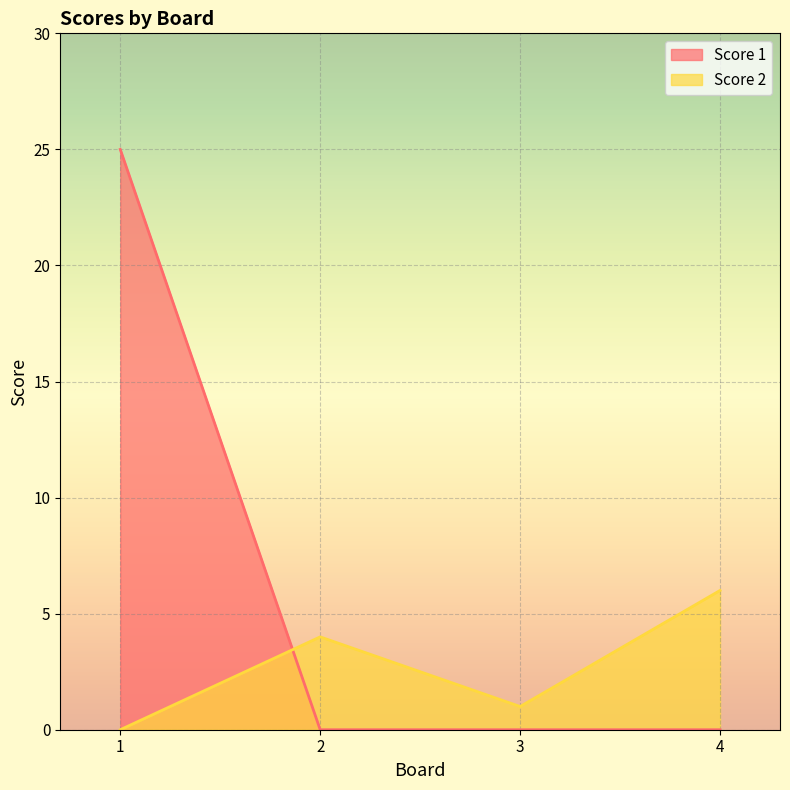

How many data points does each series have?

4